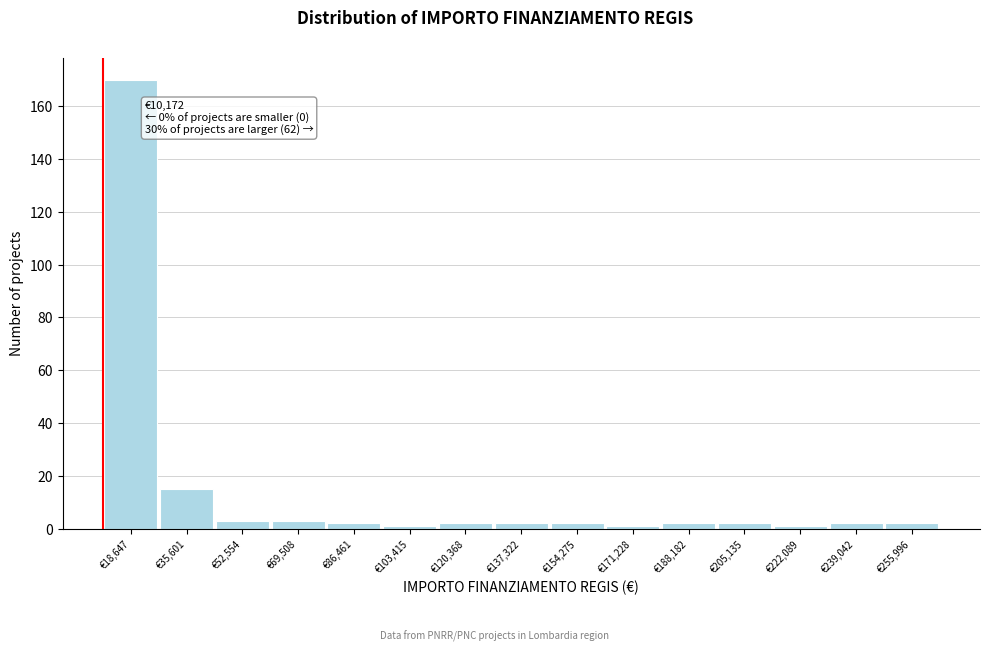

Which range on the x-axis has the tallest bar?

10000 to 28000